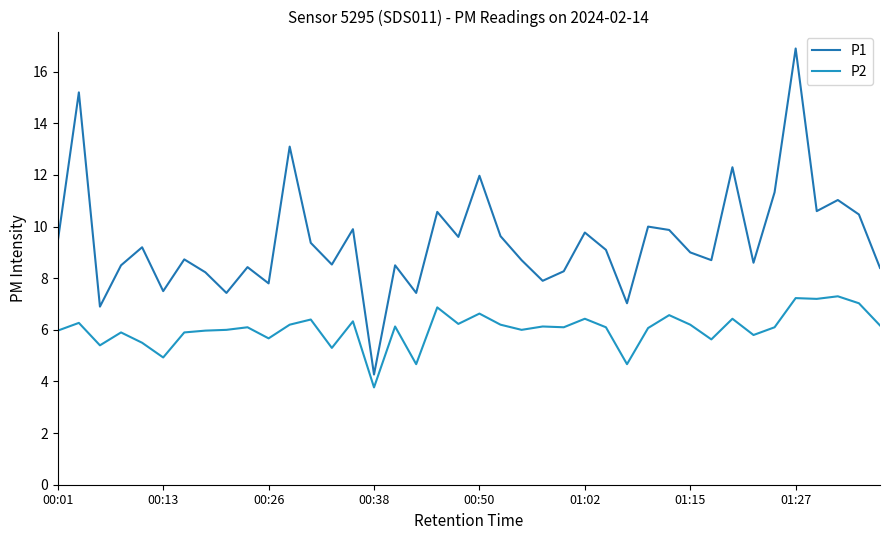

What is the difference between the maximum and minimum values in the P1 series?

12.6